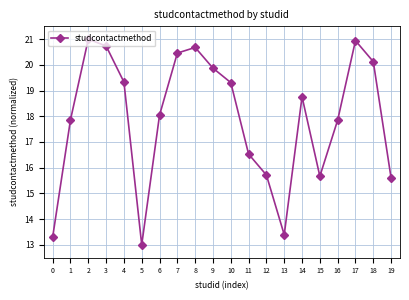

What is the ratio of the value at 18 to the value at 6?

1.1